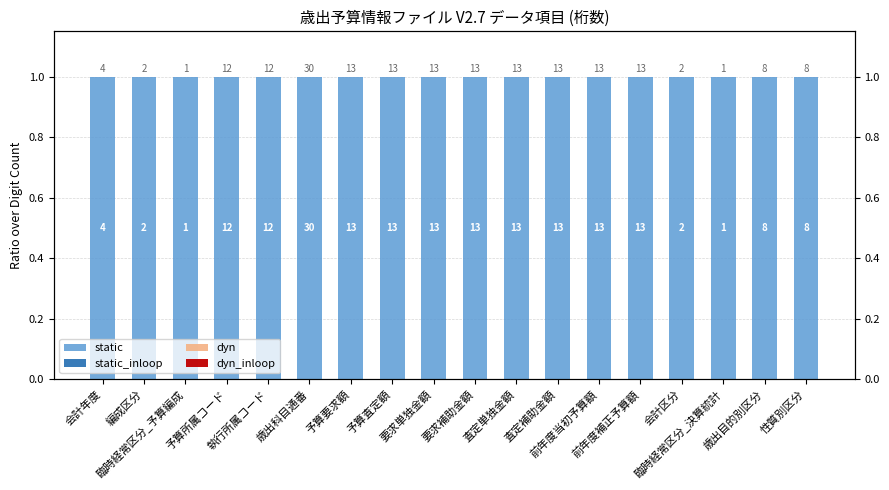

Which series has the widest spread of values?

static